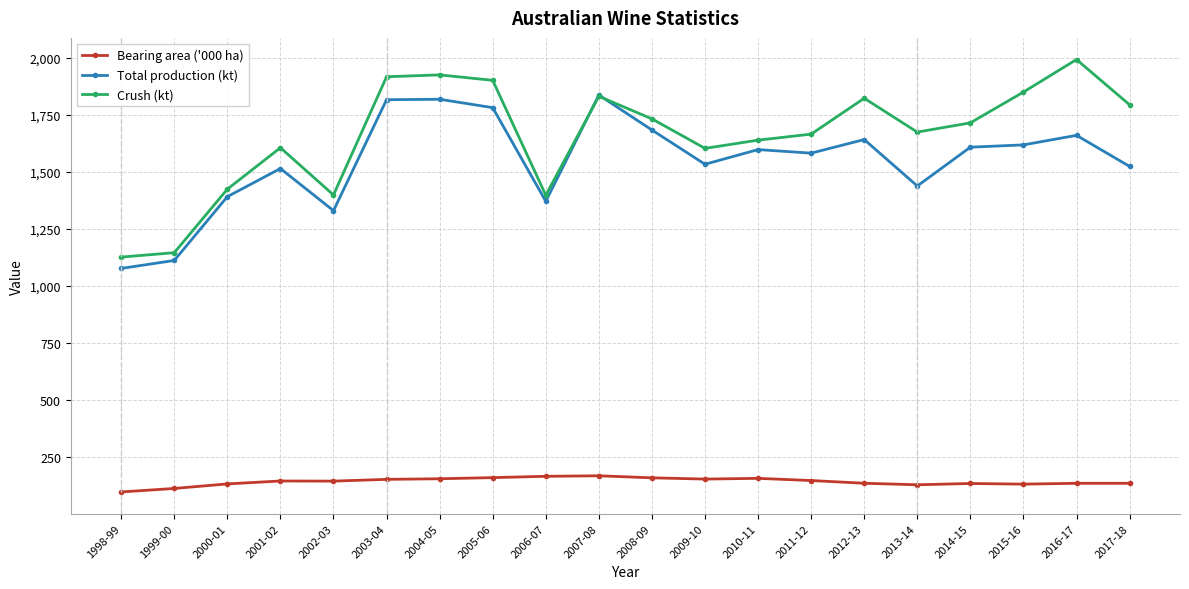

True or false: Total production (kt) has more than 2 interior local peaks.

True